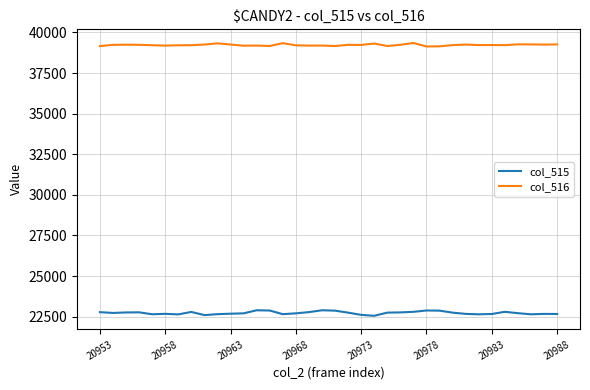

Which series has the widest spread of values?

col_515